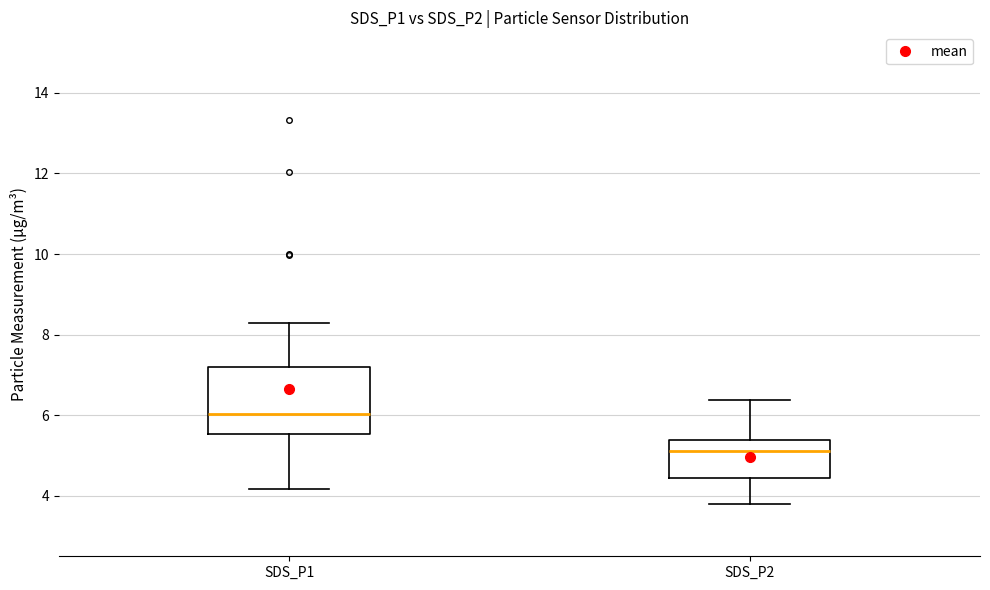

Which box is the tallest, from its lower edge to its upper edge?

SDS_P1